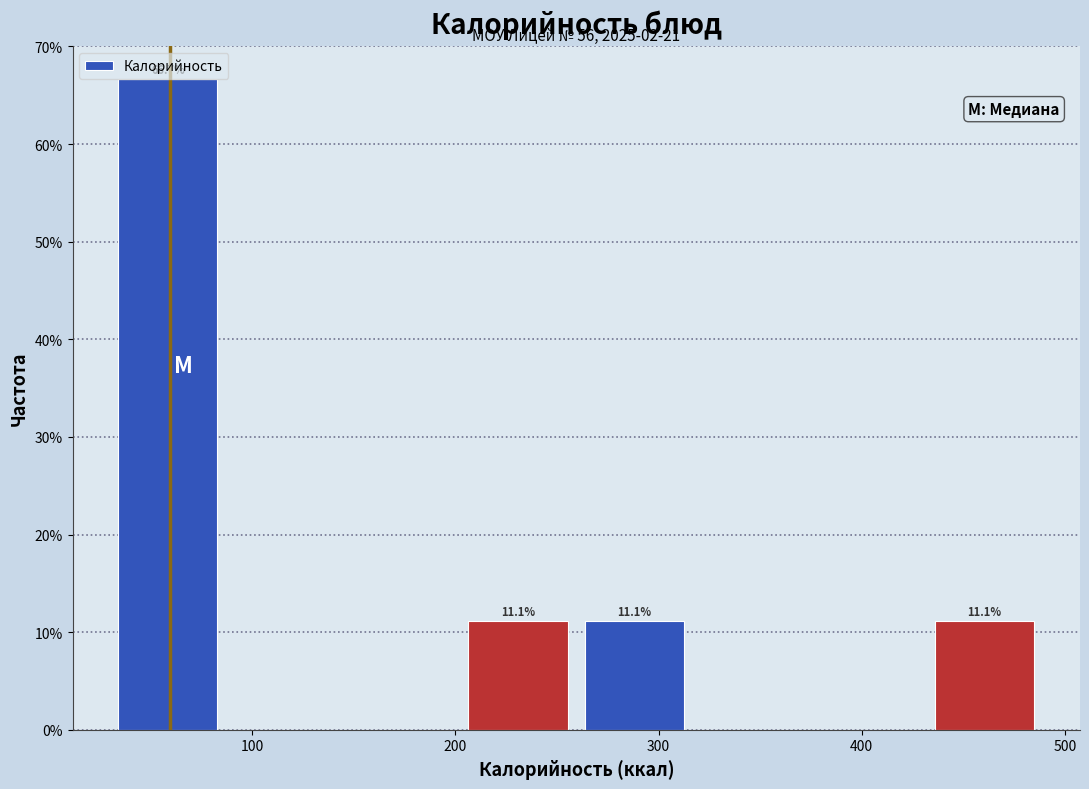

Which range on the x-axis has the tallest bar?

30 to 90